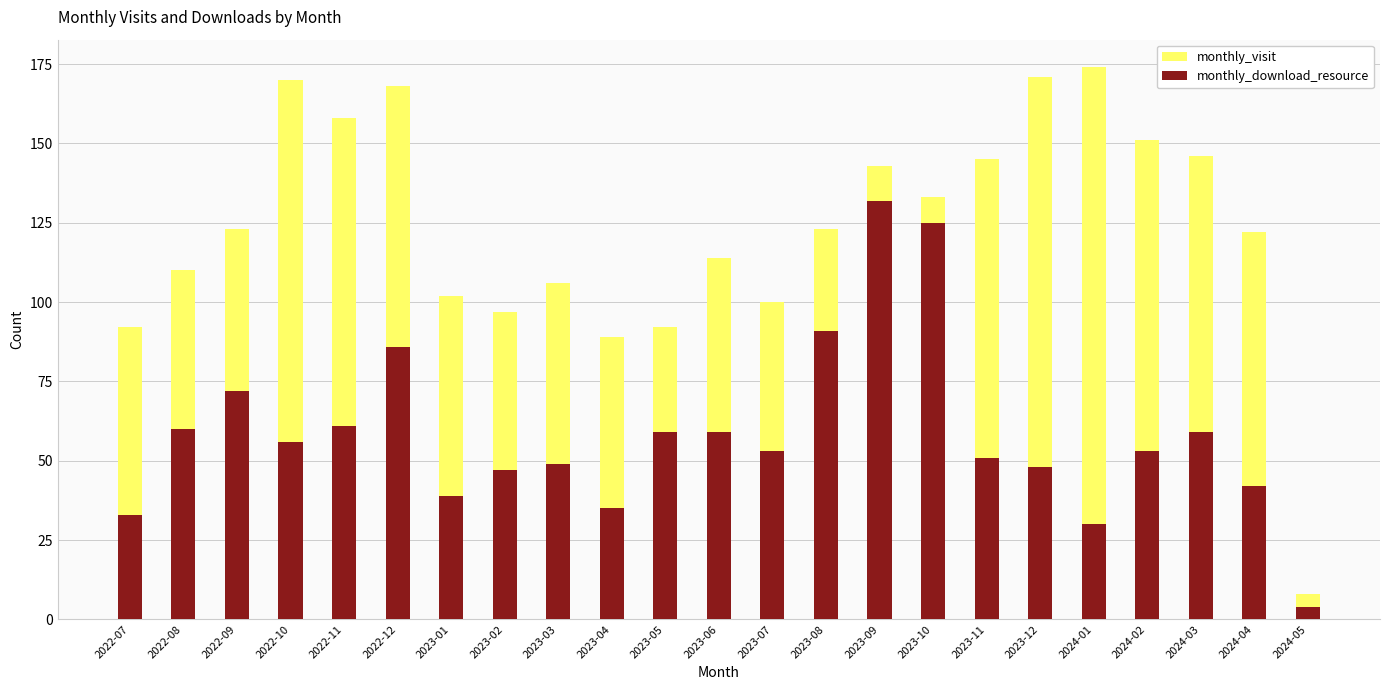

At which label does monthly_download_resource first exceed 53?

2022-08